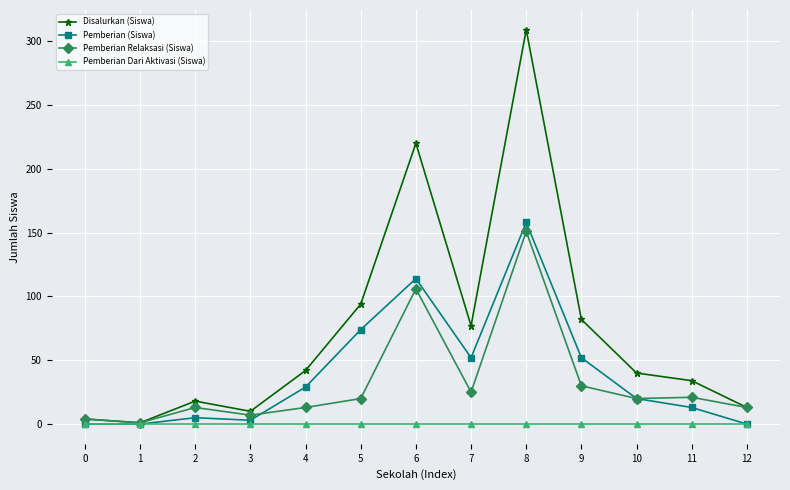

The Pemberian Relaksasi (Siswa) series shows 4 at 0. True or false?

True